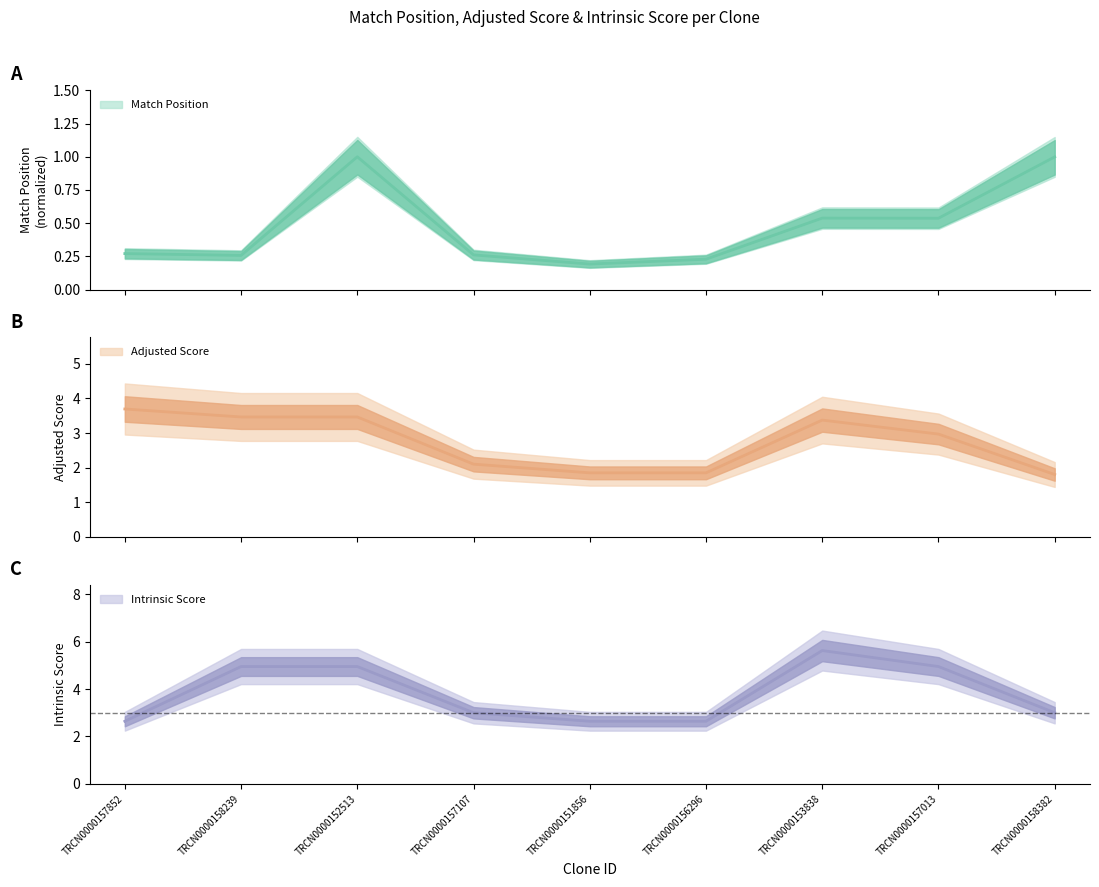

Read the Adjusted Score value at TRCN0000157107.

2.1